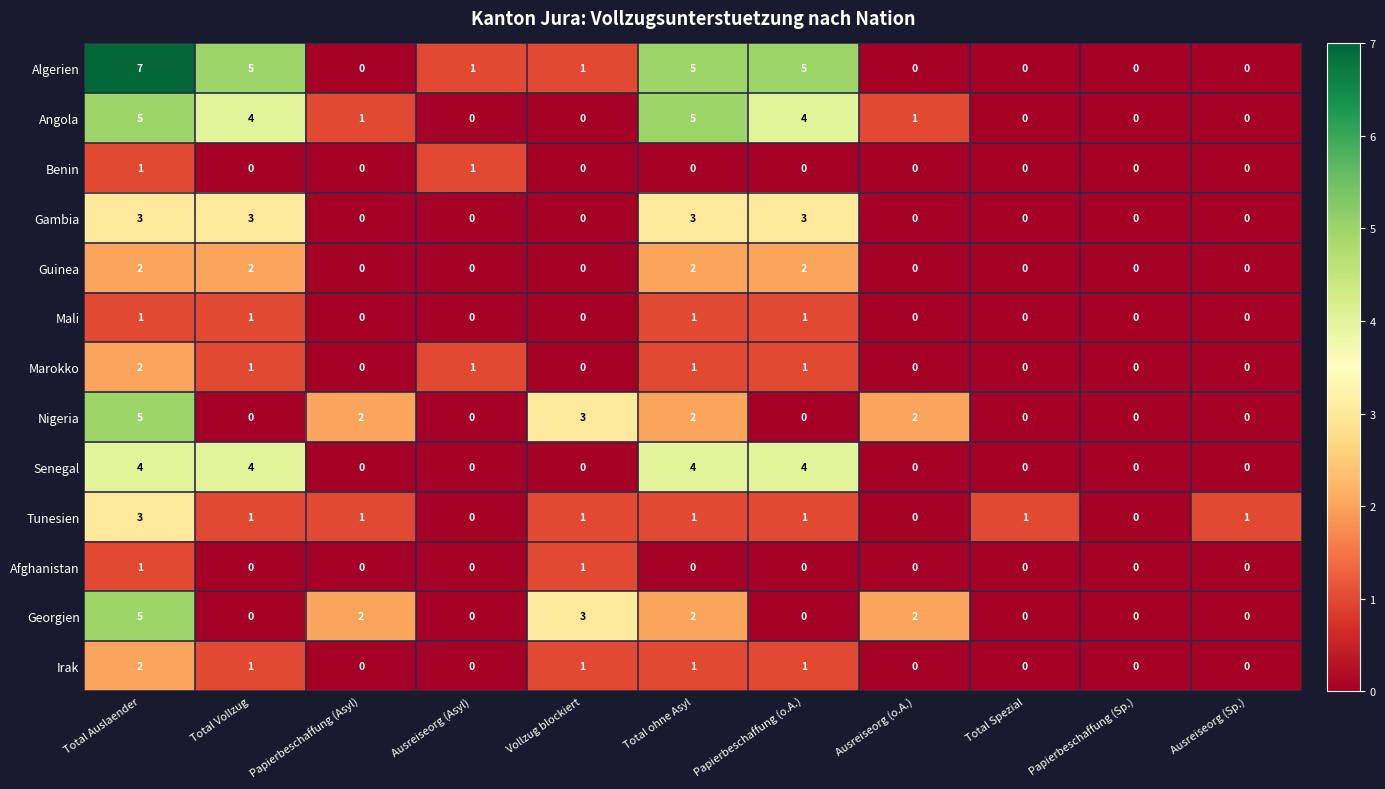

What is the difference between the highest and lowest values at Ausreiseorg (o.A.)?

2